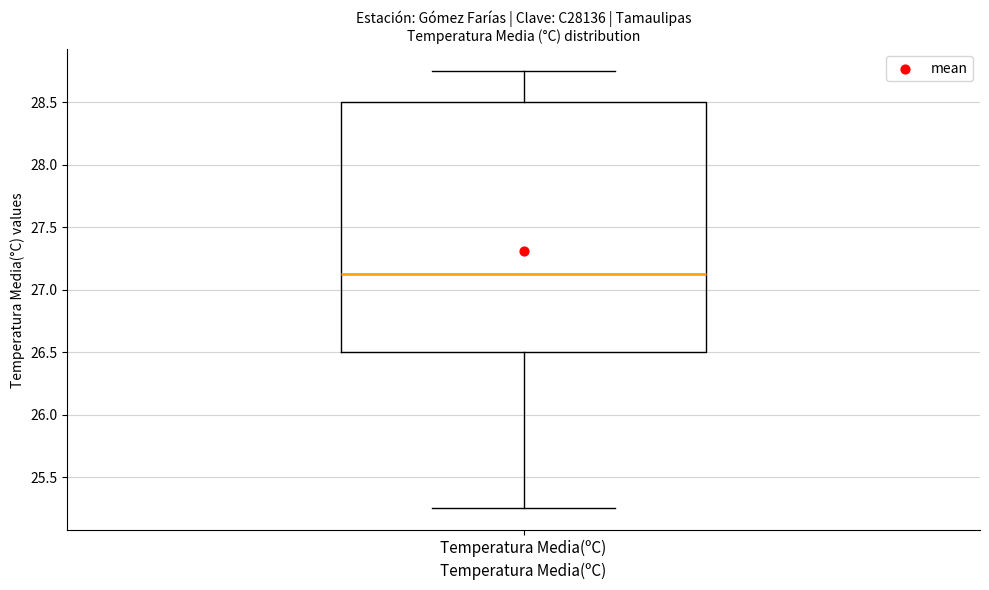

Where is the lower edge of the box for Temperatura Media(ºC) on the y-axis? The values are not printed on the chart, so give them approximately, as read against the axis.

26.50